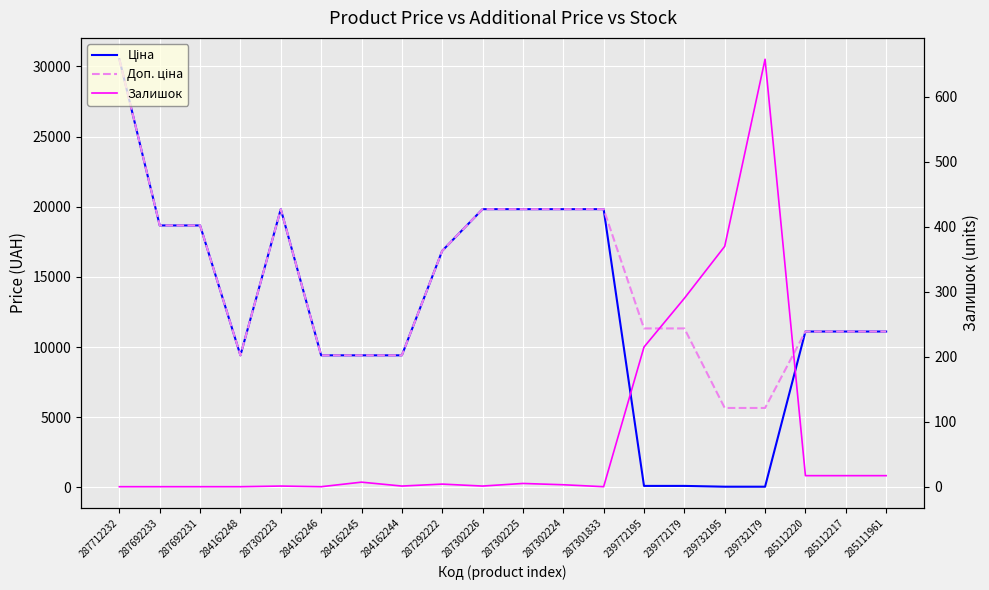

True or false: Залишок has a value of 0.0 at 284162246.

True